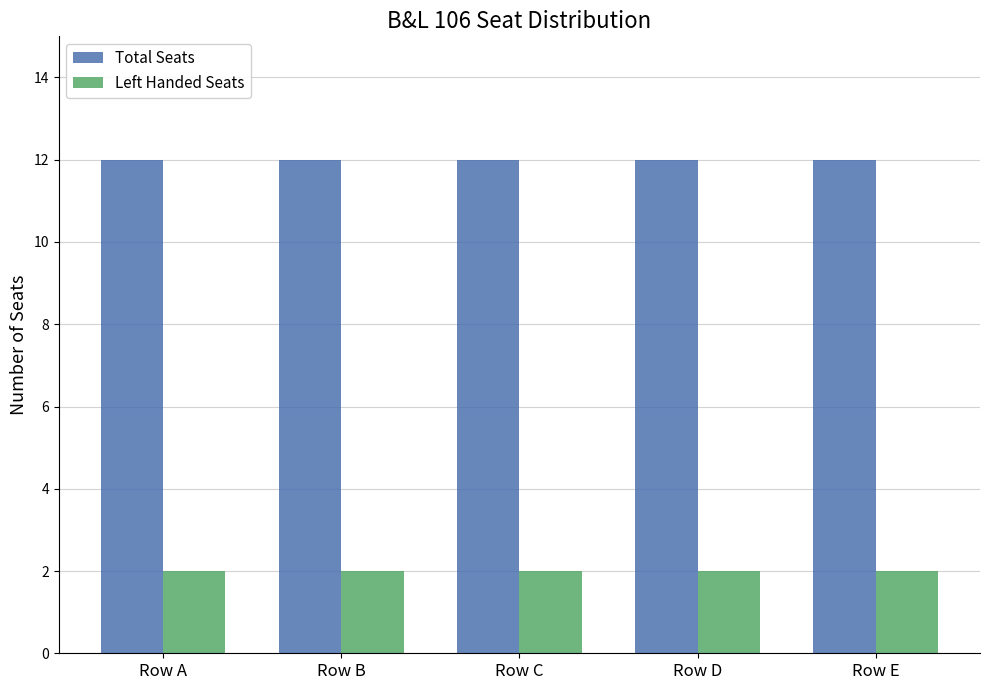

What is the maximum value shown in the chart?

12